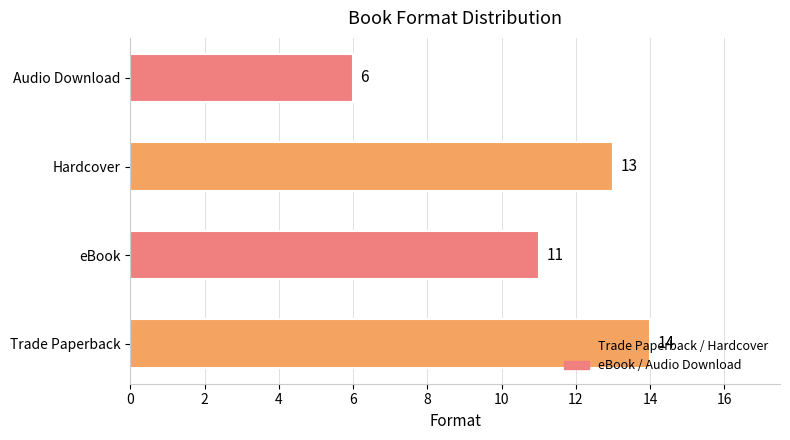

What is the minimum value shown in the chart?

6